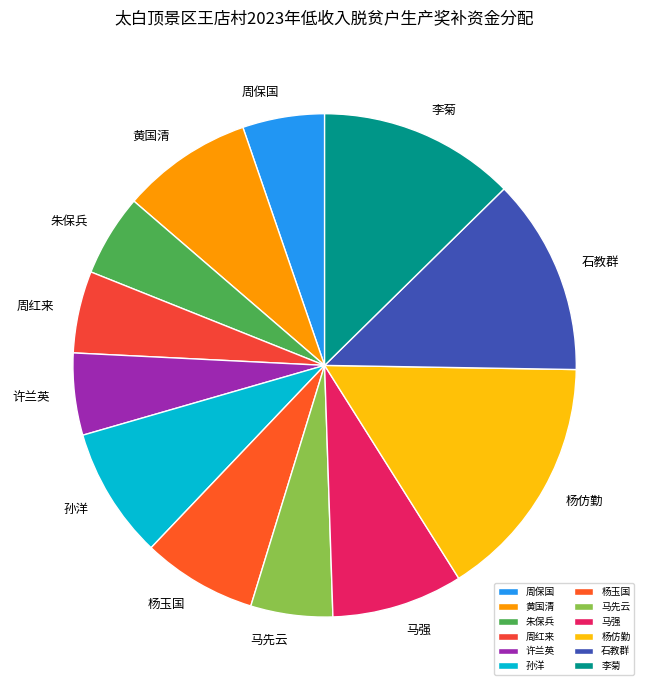

What is the ratio of the value at 石教群 to the value at 马先云?

2.4